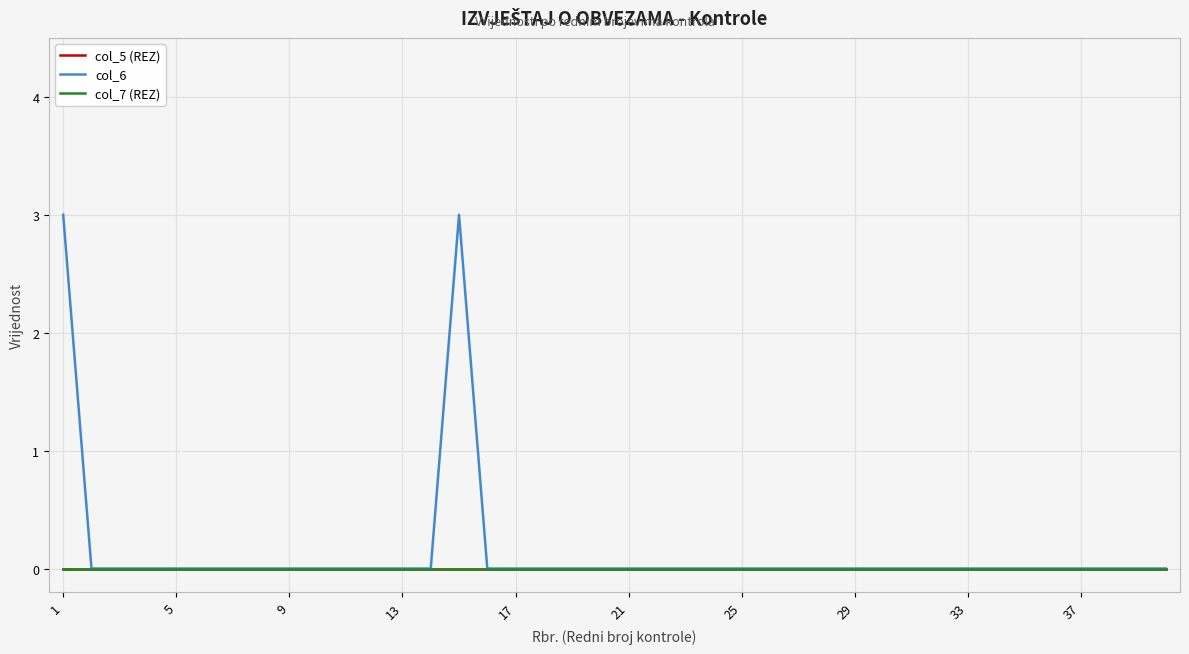

Is this an area chart (filled region under the line)?

No